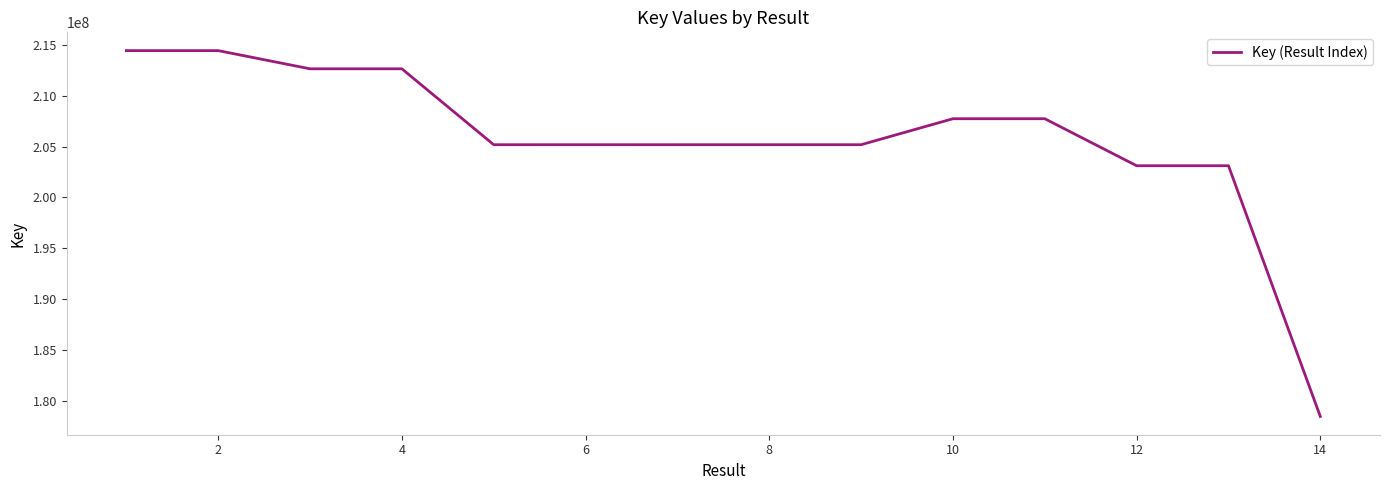

What is the difference between the maximum and minimum values?

35972368